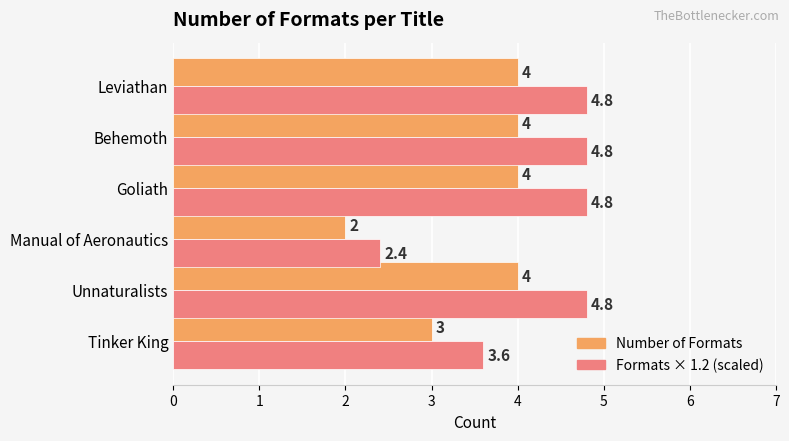

Which series has the widest spread of values?

Formats × 1.2 (scaled)